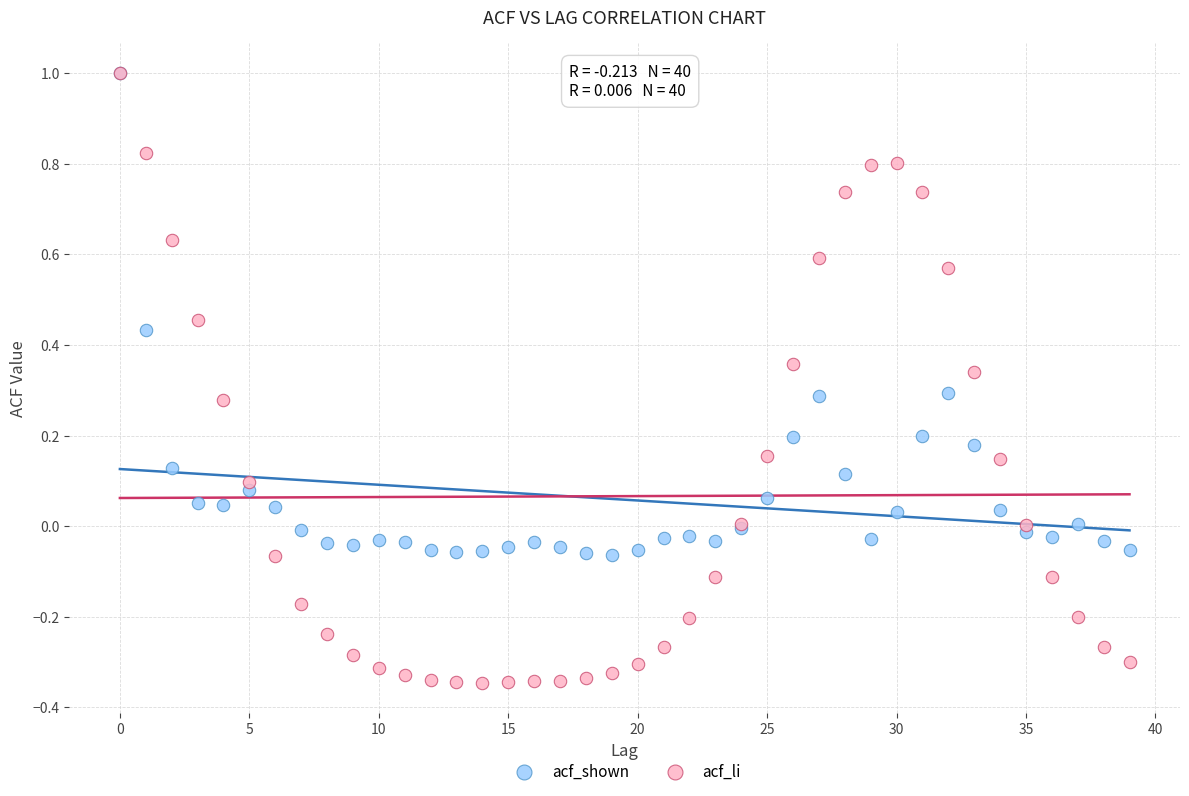

What are all the series names shown in the legend?

acf_shown, acf_li